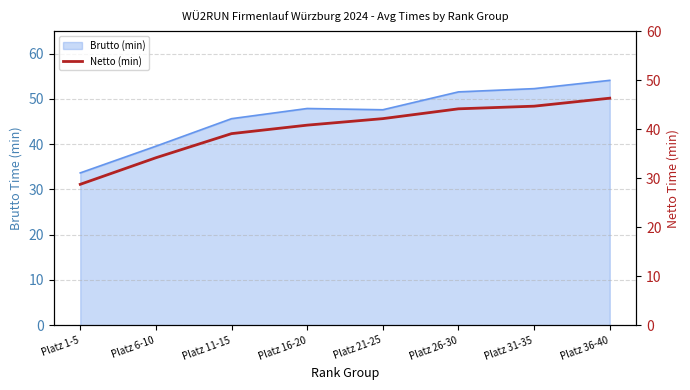

Reading left to right, list all the values displayed in this chart.

Platz 1-5=28.7	Platz 6-10=34.1	Platz 11-15=39.1	Platz 16-20=40.8	Platz 21-25=42.1	Platz 26-30=44.1	Platz 31-35=44.7	Platz 36-40=46.3